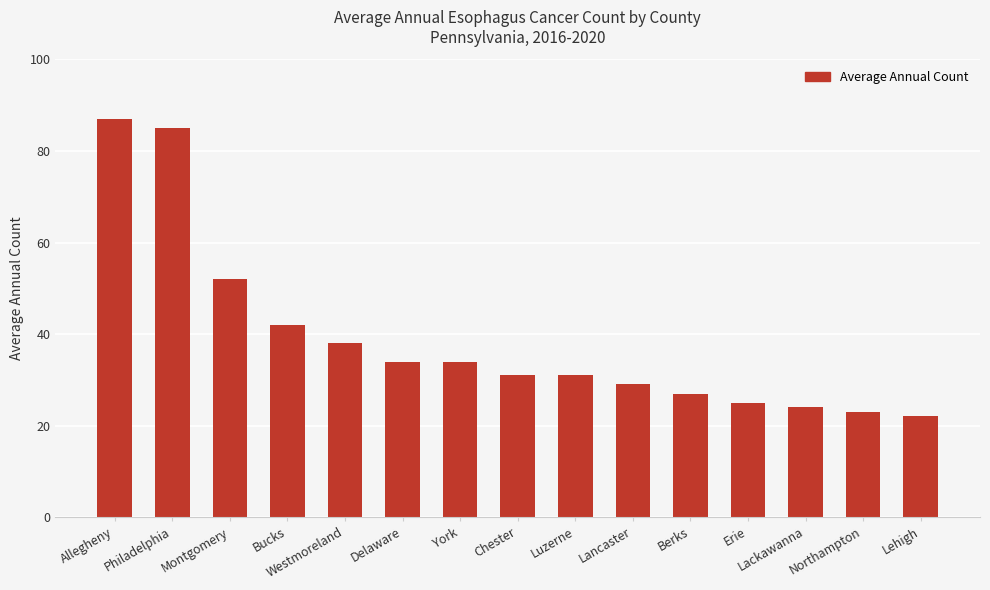

What is the smallest value displayed?

22